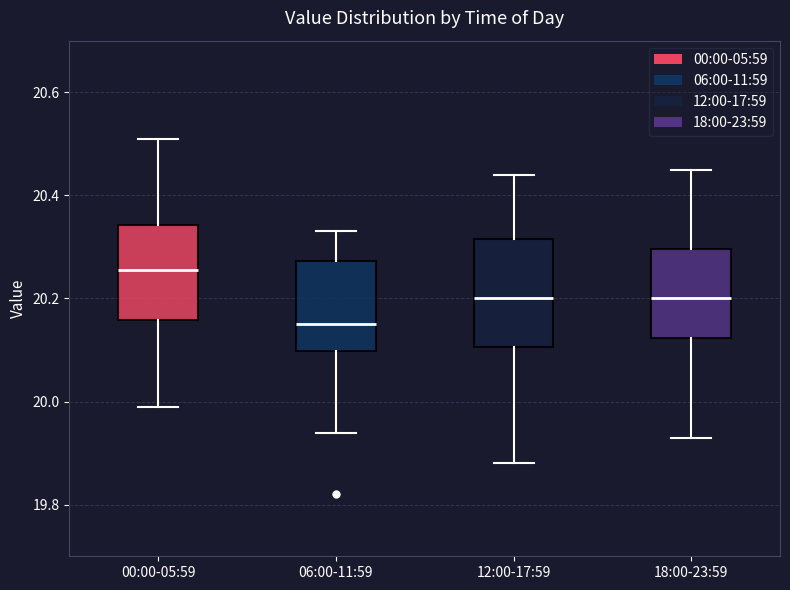

Reading left to right, read every box against the y-axis: the position of its median line, the range the box covers, and the ends of its whiskers. The values are not printed on the chart, so give them approximately, as read against the axis.

00:00-05:59: median 20.26, box 20.16 to 20.34, whiskers 20.00 to 20.52
06:00-11:59: median 20.16, box 20.10 to 20.28, whiskers 19.94 to 20.34
12:00-17:59: median 20.20, box 20.10 to 20.32, whiskers 19.88 to 20.44
18:00-23:59: median 20.20, box 20.12 to 20.30, whiskers 19.94 to 20.46